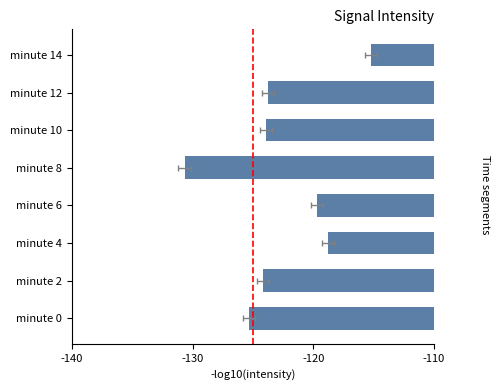

Are the bars grouped side by side (vs. stacked)?

No